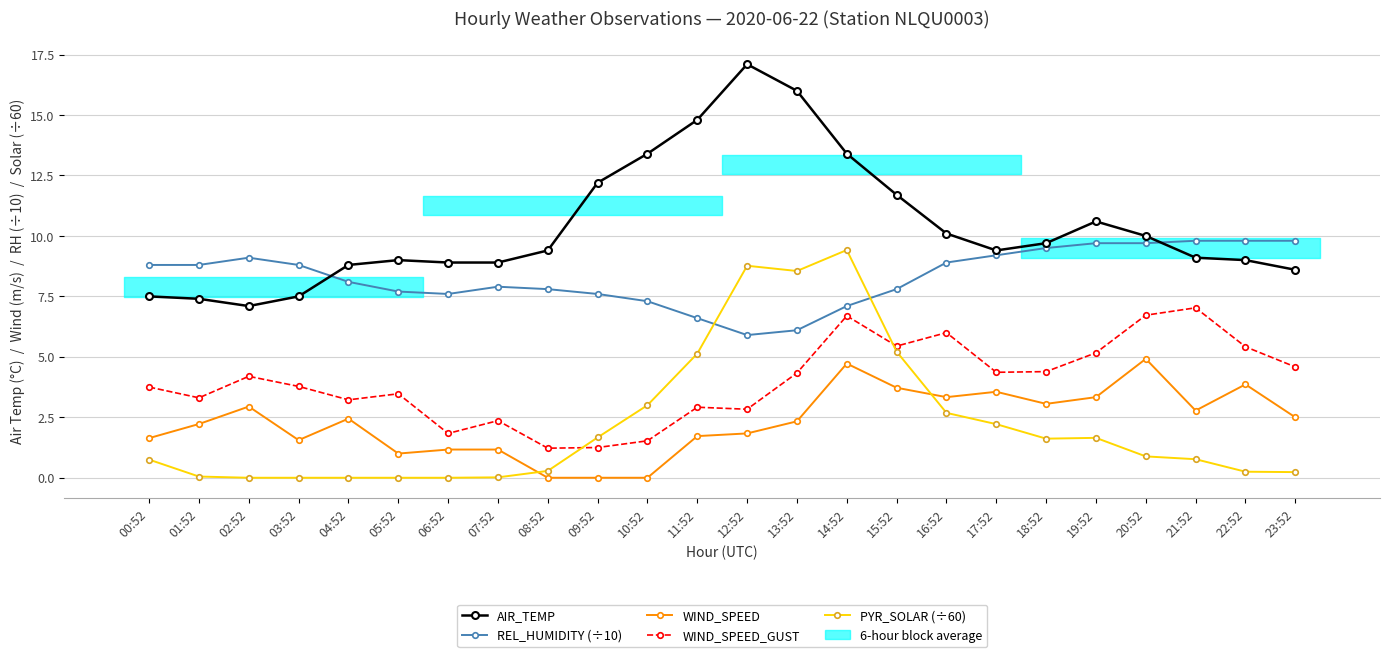

What is the average value of the REL_HUMIDITY (÷10) series?

8.3